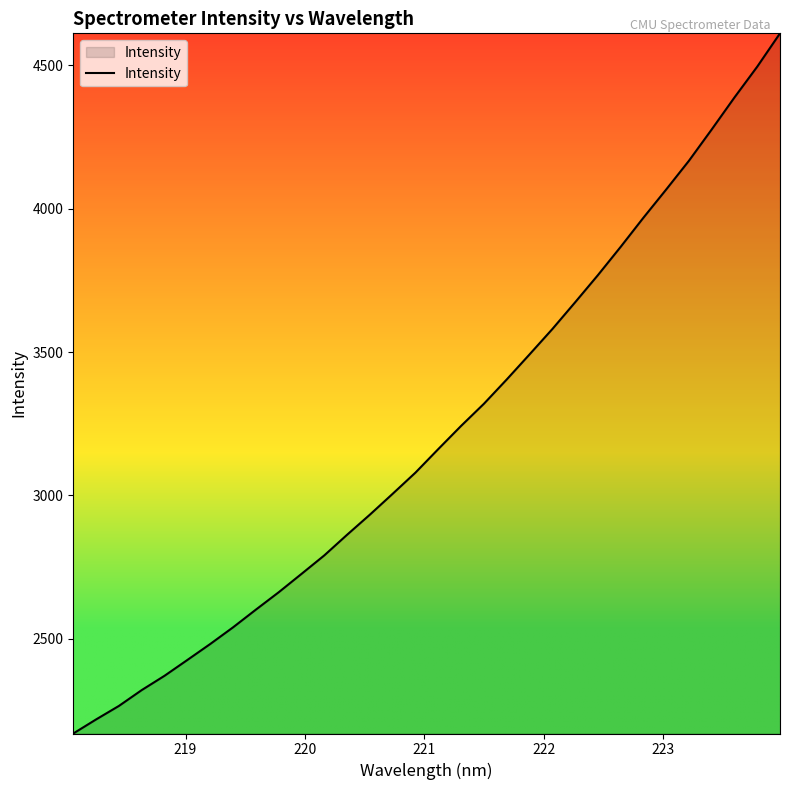

How many lines are shown in the chart?

1